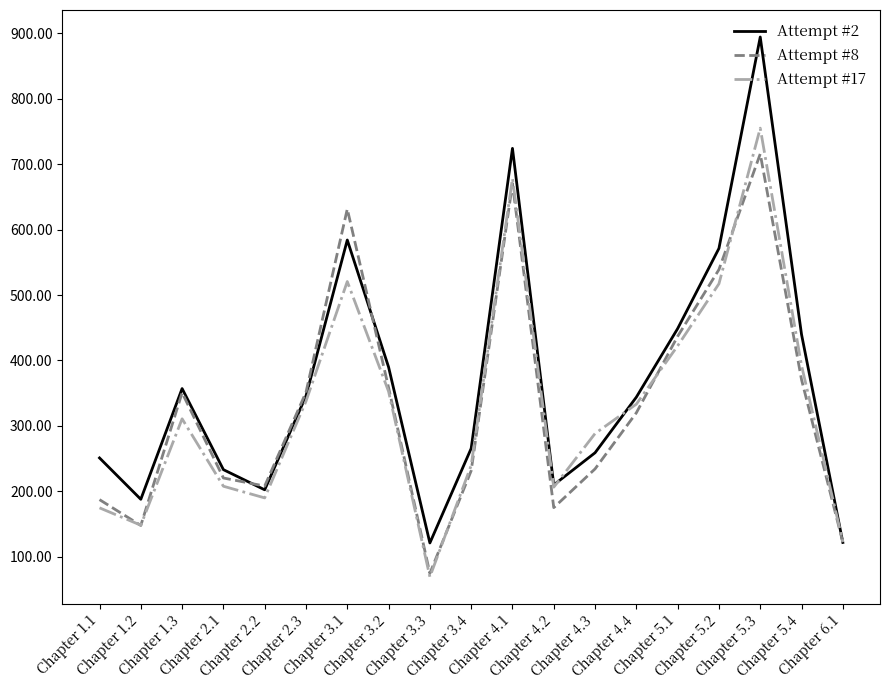

What is the minimum value shown in the chart?

69.4